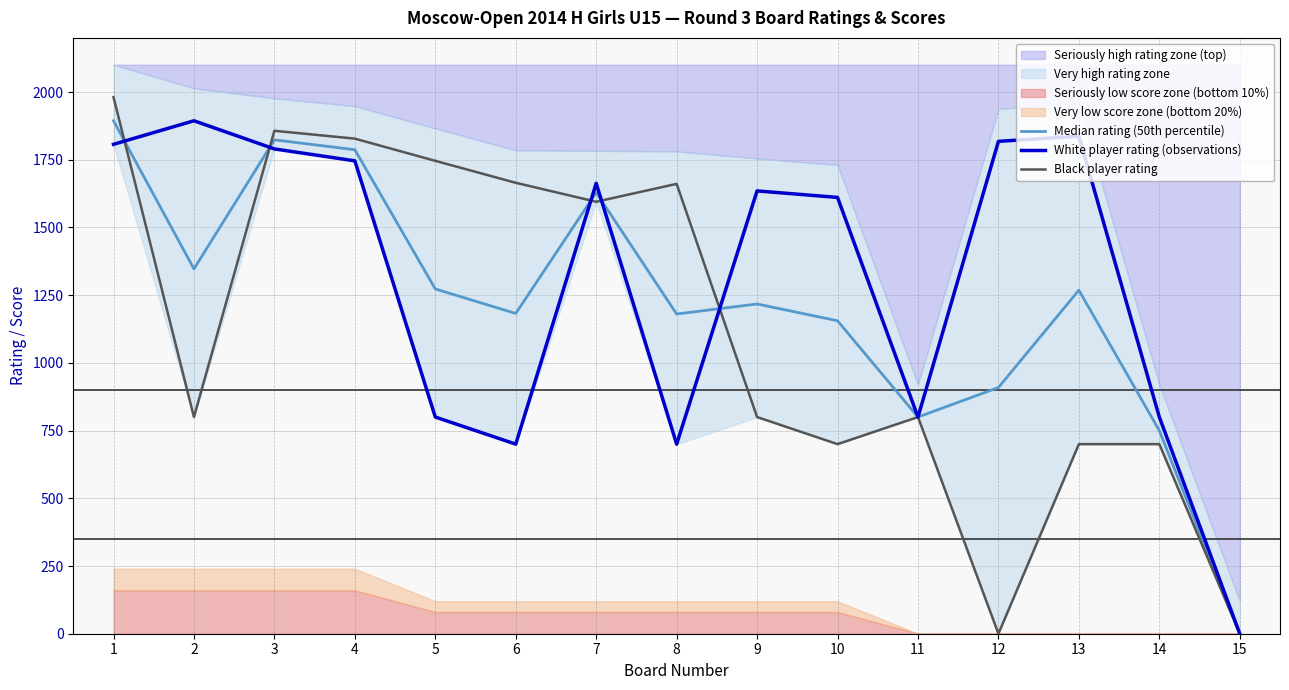

The White player rating (observations) series shows -909.6 at 15. True or false?

False